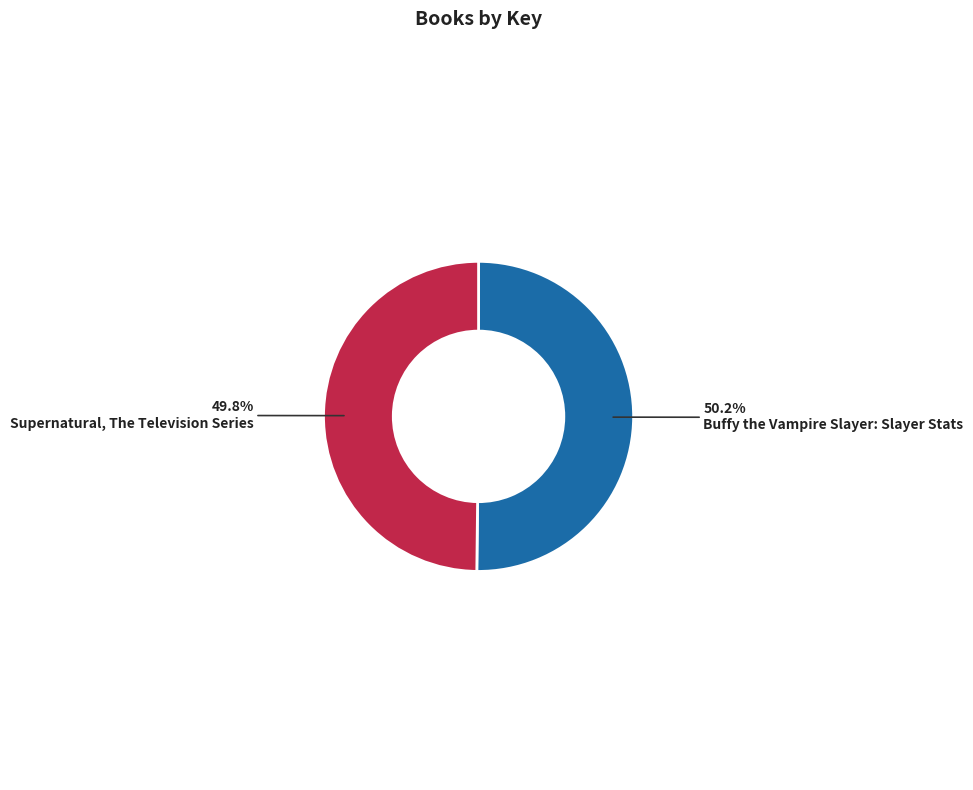

Approximately how many times larger is the value at Supernatural, The Television Series compared to Buffy the Vampire Slayer: Slayer Stats?

1.0